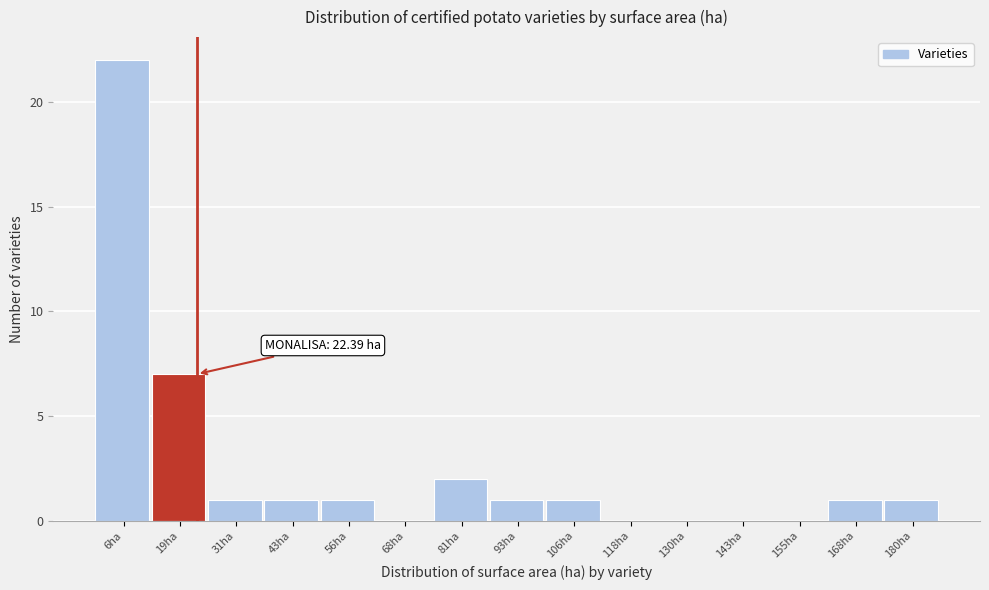

Which range on the x-axis has the tallest bar?

0 to 12